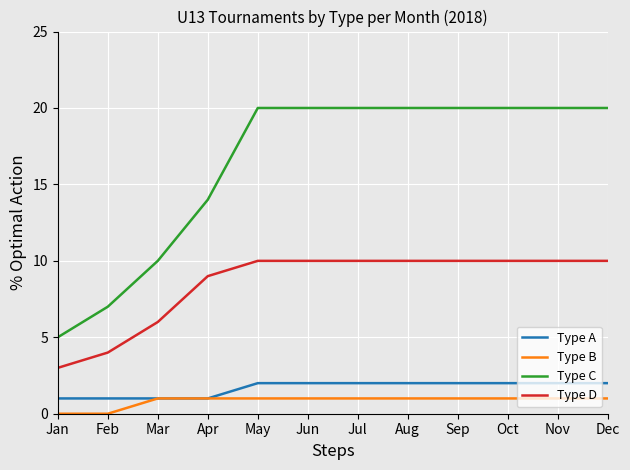

Reading right to left, extract all data points from this chart.

Type A: 2	2	2	2	2	2	2	2	1	1	1	1
Type B: 1	1	1	1	1	1	1	1	1	1	0	0
Type C: 20	20	20	20	20	20	20	20	14	10	7	5
Type D: 10	10	10	10	10	10	10	10	9	6	4	3